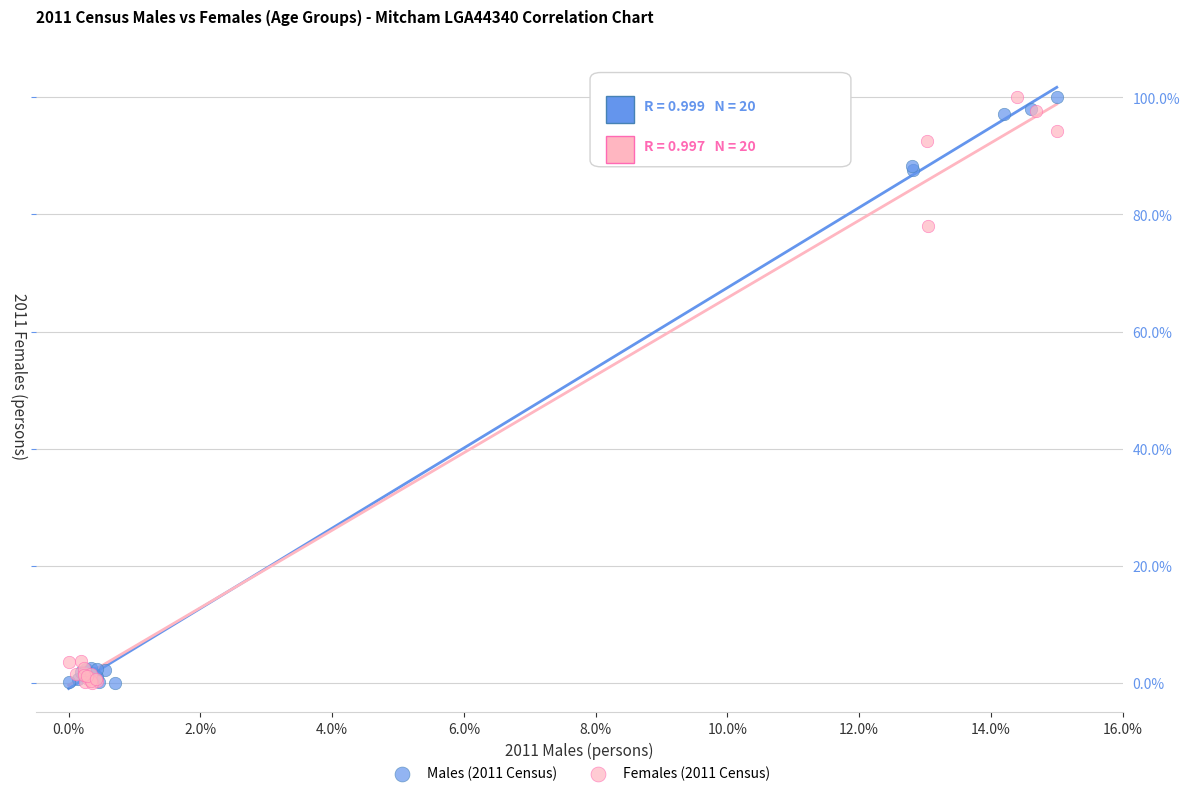

What are all the series names shown in the legend?

Males (2011 Census), Females (2011 Census)